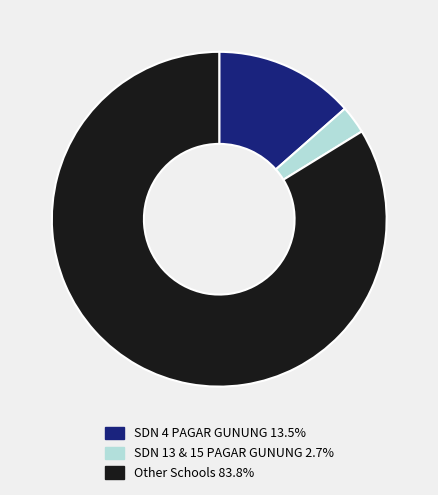

Is there a majority slice in this chart?

Yes